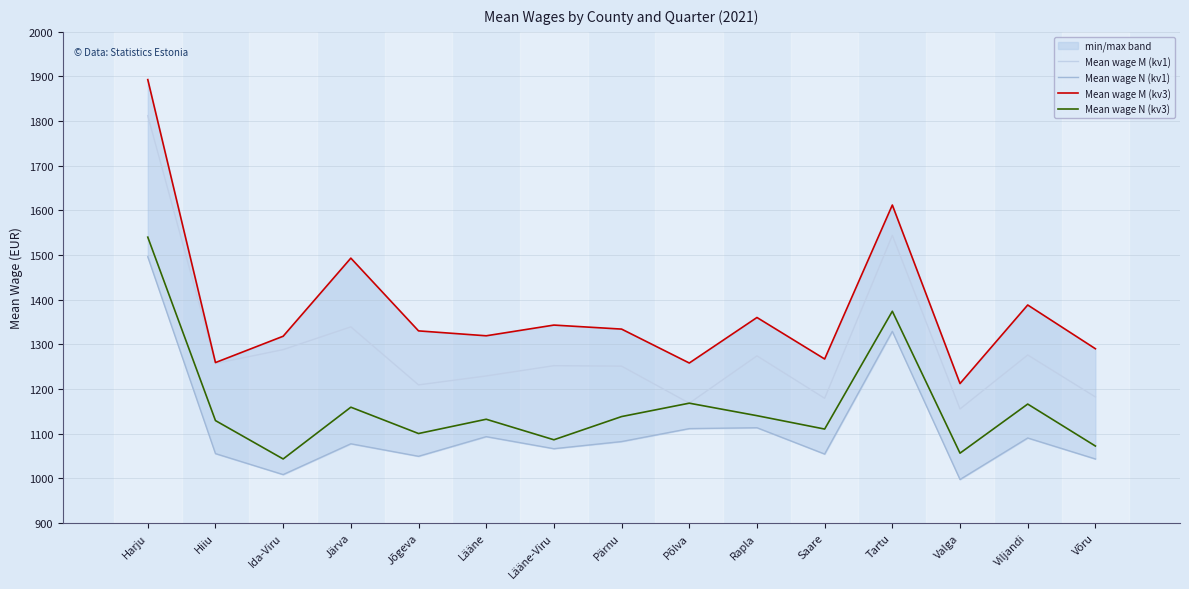

Which series has the largest total across all categories?

Mean wage M (kv3)